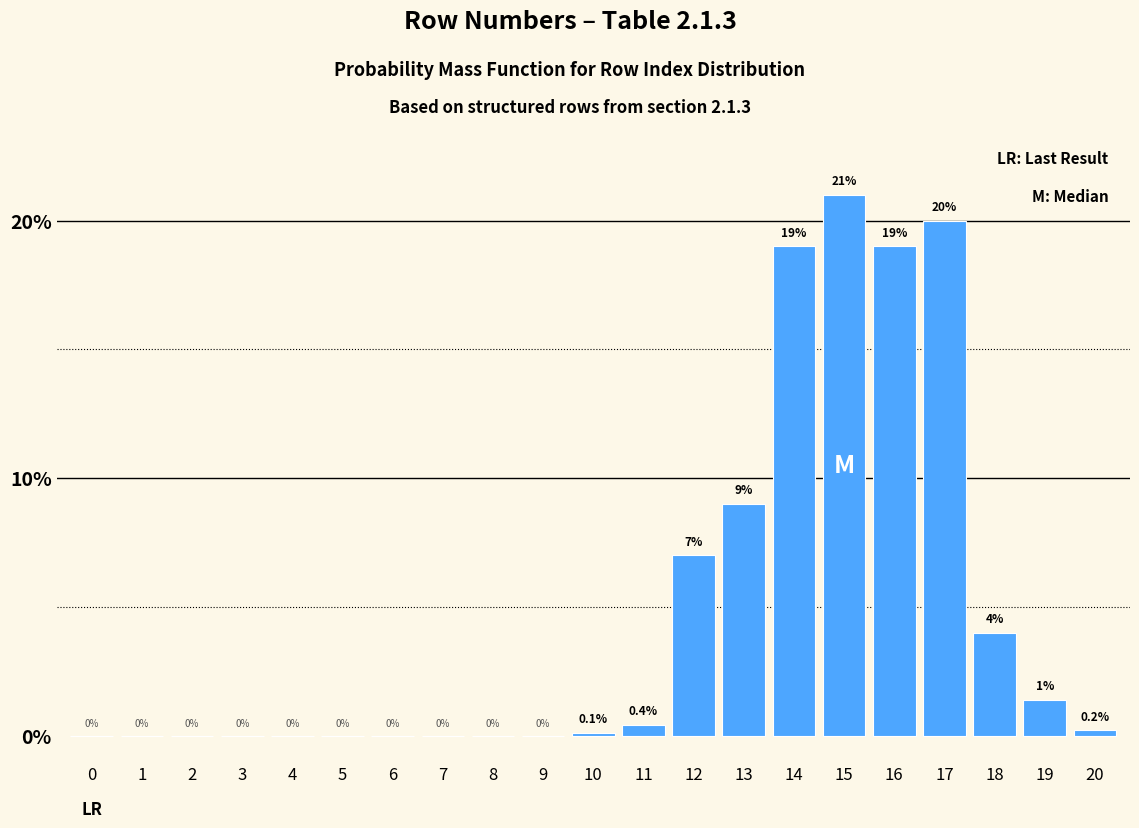

Reading right to left, list all the values displayed in this chart.

20=0.2	19=1.4	18=4.0	17=20.0	16=19.0	15=21.0	14=19.0	13=9.0	12=7.0	11=0.4	10=0.1	9=0.0	8=0.0	7=0.0	6=0.0	5=0.0	4=0.0	3=0.0	2=0.0	1=0.0	0=0.0